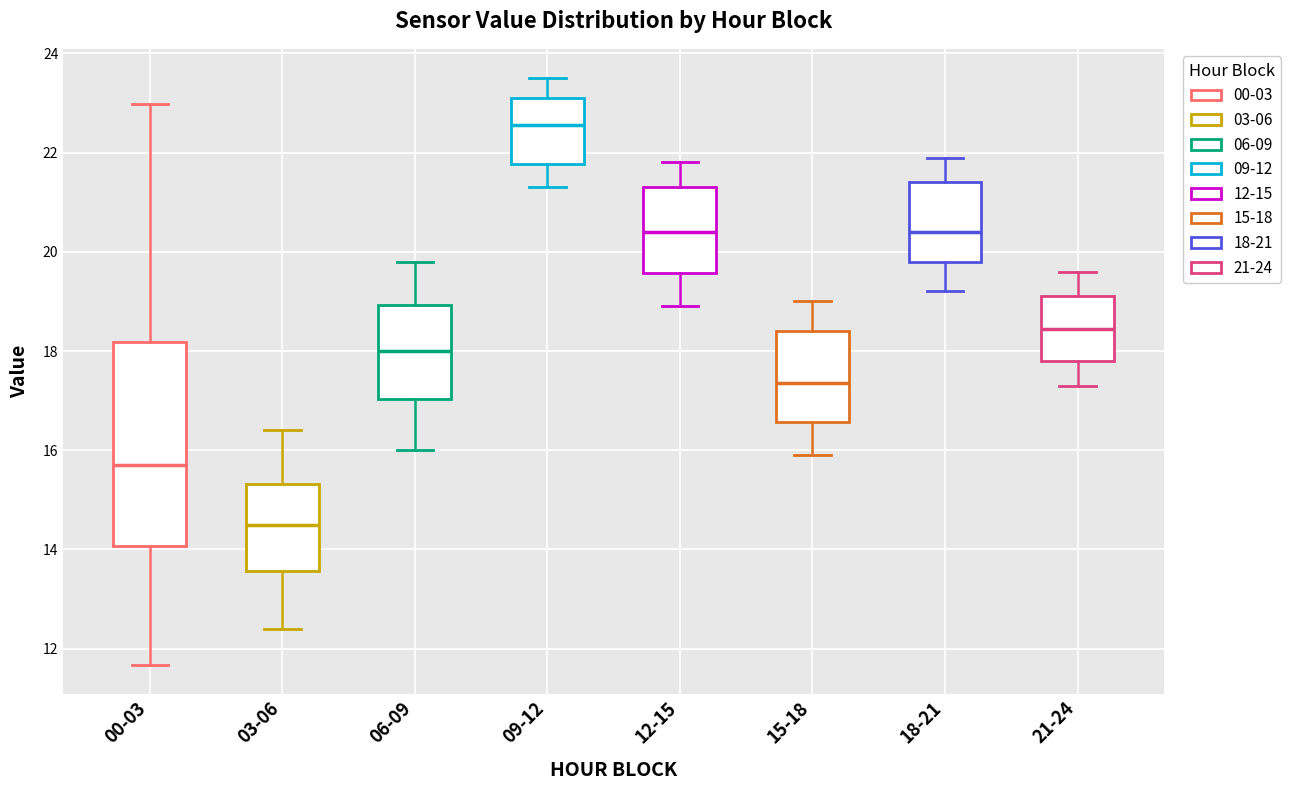

Which box's median line is the lowest?

03-06